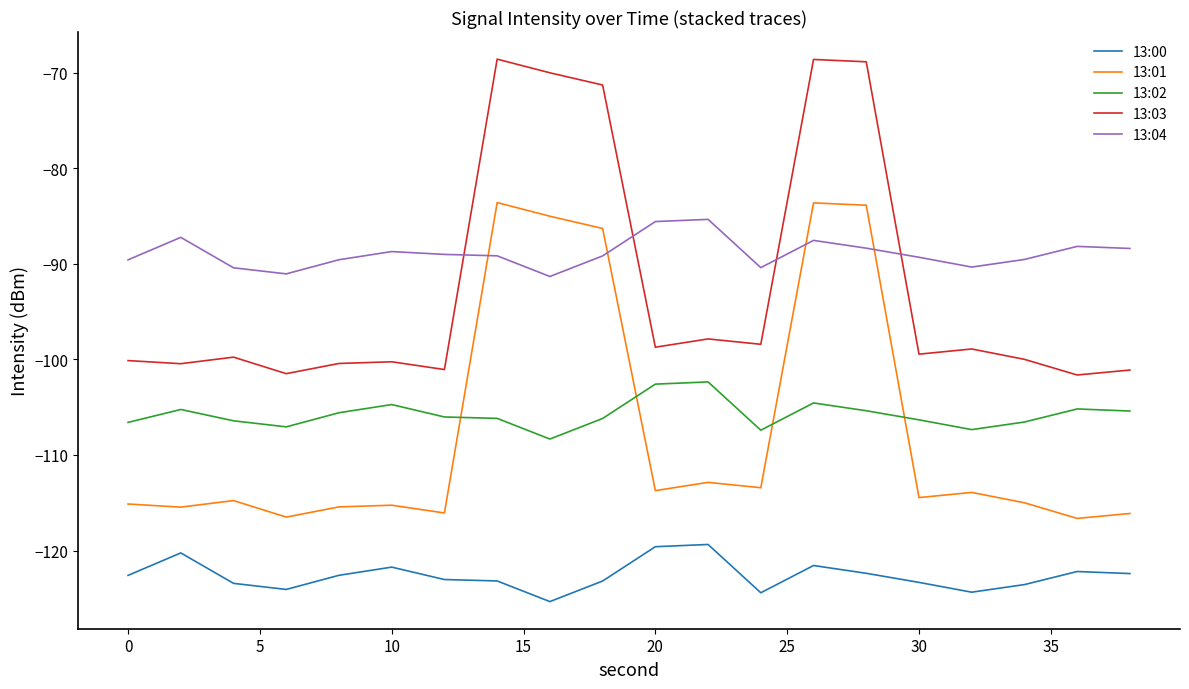

What is the minimum value shown in the chart?

-125.3